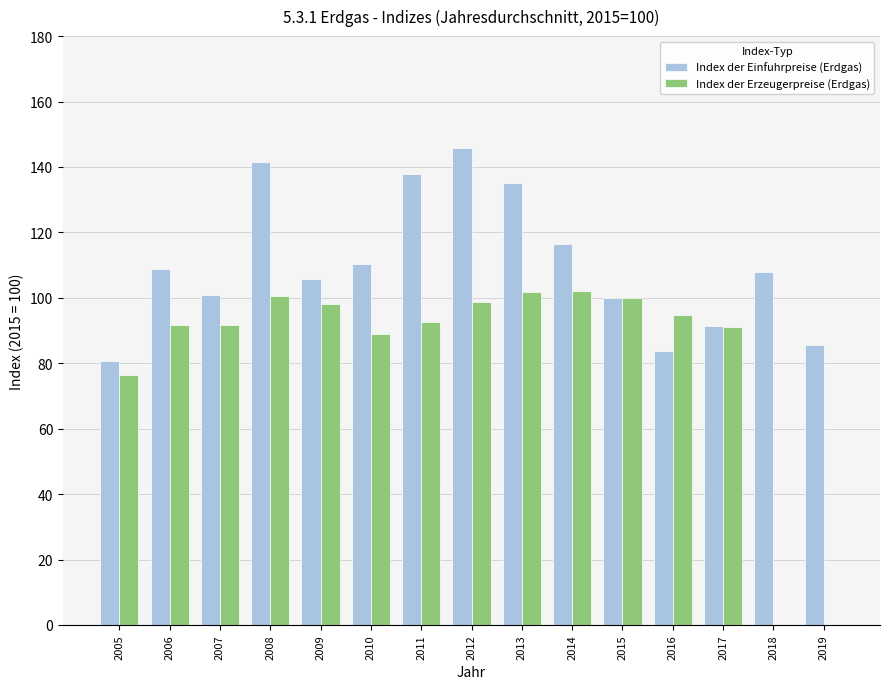

The Index der Einfuhrpreise (Erdgas) series shows 116.5 at 2014. True or false?

True